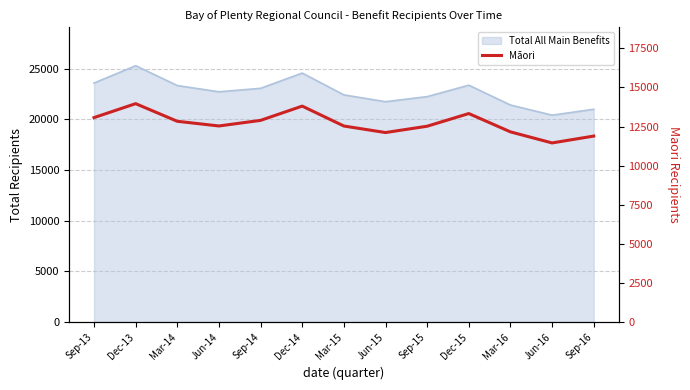

At which label does the data first exceed 12536?

Sep-13